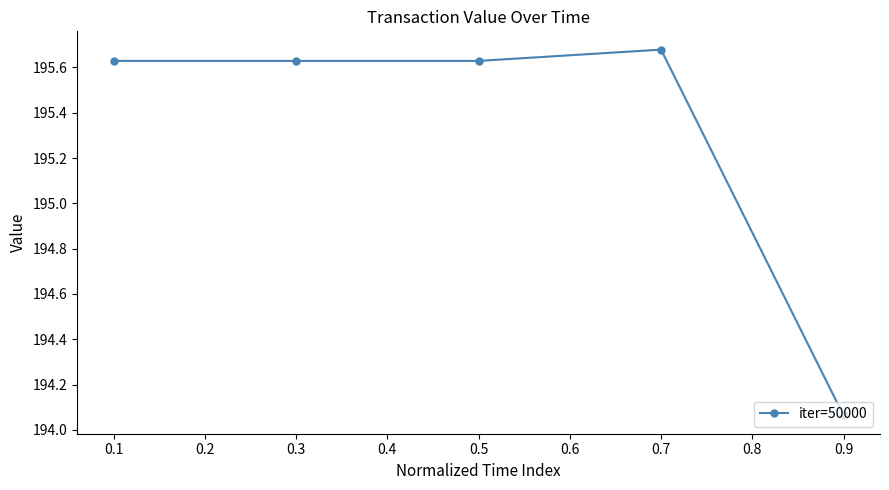

Count the values in the range 195 to 196.

4